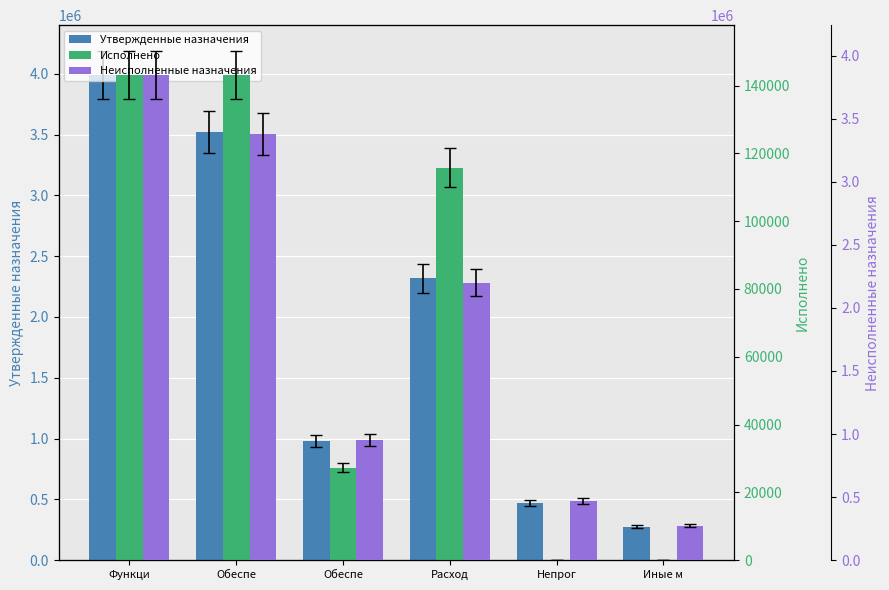

What is the average value of the Утвержденные назначения series?

1926003.1